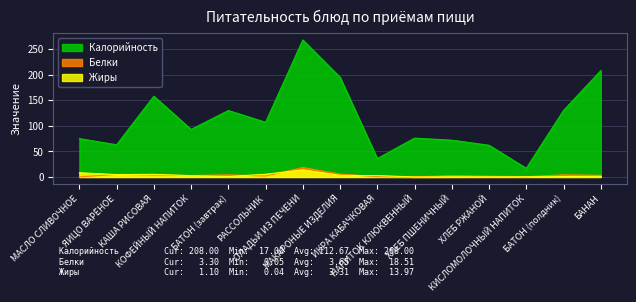

Reading right to left, transcribe all the data shown in this chart.

Калорийность: БАНАН=208.0	БАТОН (полдник)=130.0	КИСЛОМОЛОЧНЫЙ НАПИТОК=17.0	ХЛЕБ РЖАНОЙ=62.0	ХЛЕБ ПШЕНИЧНЫЙ=72.0	НАПИТОК КЛЮКВЕННЫЙ=76.0	ИКРА КАБАЧКОВАЯ=36.0	МАКАРОНЫЕ ИЗДЕЛИЯ=195.0	ОЛАДЬИ ИЗ ПЕЧЕНИ=268.0	РАССОЛЬНИК=107.0	БАТОН (завтрак)=130.0	КОФЕЙНЫЙ НАПИТОК=93.0	КАША РИСОВАЯ=158.0	ЯИЦО ВАРЁНОЕ=63.0	МАСЛО СЛИВОЧНОЕ=75.0
Белки: БАНАН=3.3	БАТОН (полдник)=4.2	КИСЛОМОЛОЧНЫЙ НАПИТОК=0.6	ХЛЕБ РЖАНОЙ=1.5	ХЛЕБ ПШЕНИЧНЫЙ=2.6	НАПИТОК КЛЮКВЕННЫЙ=0.1	ИКРА КАБАЧКОВАЯ=0.6	МАКАРОНЫЕ ИЗДЕЛИЯ=5.6	ОЛАДЬИ ИЗ ПЕЧЕНИ=18.5	РАССОЛЬНИК=1.9	БАТОН (завтрак)=4.2	КОФЕЙНЫЙ НАПИТОК=2.9	КАША РИСОВАЯ=3.8	ЯИЦО ВАРЁНОЕ=5.1	МАСЛО СЛИВОЧНОЕ=0.1
Жиры: БАНАН=1.1	БАТОН (полдник)=0.9	КИСЛОМОЛОЧНЫЙ НАПИТОК=0.5	ХЛЕБ РЖАНОЙ=0.3	ХЛЕБ ПШЕНИЧНЫЙ=0.2	НАПИТОК КЛЮКВЕННЫЙ=0.0	ИКРА КАБАЧКОВАЯ=2.7	МАКАРОНЫЕ ИЗДЕЛИЯ=3.1	ОЛАДЬИ ИЗ ПЕЧЕНИ=14.0	РАССОЛЬНИК=5.2	БАТОН (завтрак)=0.9	КОФЕЙНЫЙ НАПИТОК=2.5	КАША РИСОВАЯ=5.1	ЯИЦО ВАРЁНОЕ=4.6	МАСЛО СЛИВОЧНОЕ=8.2